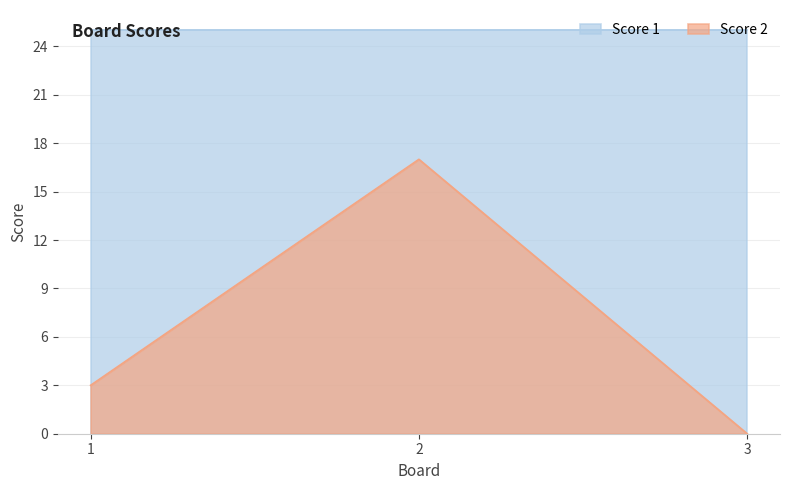

What is the difference between the maximum and minimum values?

17